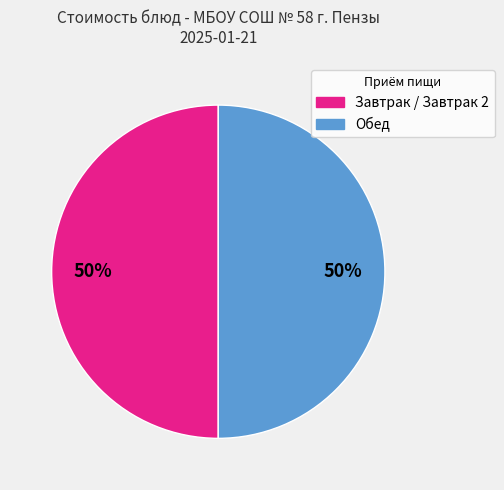

To the nearest percent, what is the average slice percentage?

50%